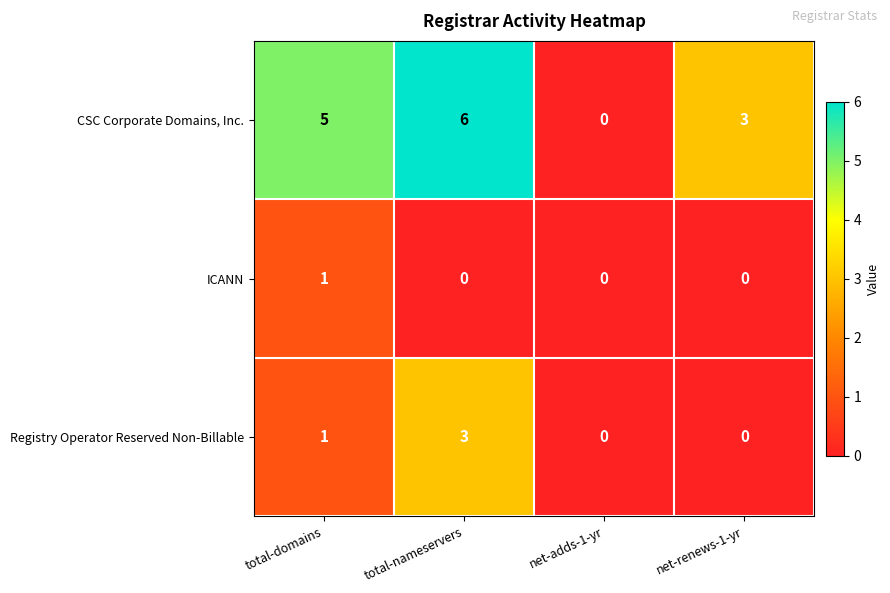

List the series in order of their peak value, highest first.

CSC Corporate Domains, Inc., Registry Operator Reserved Non-Billable, ICANN